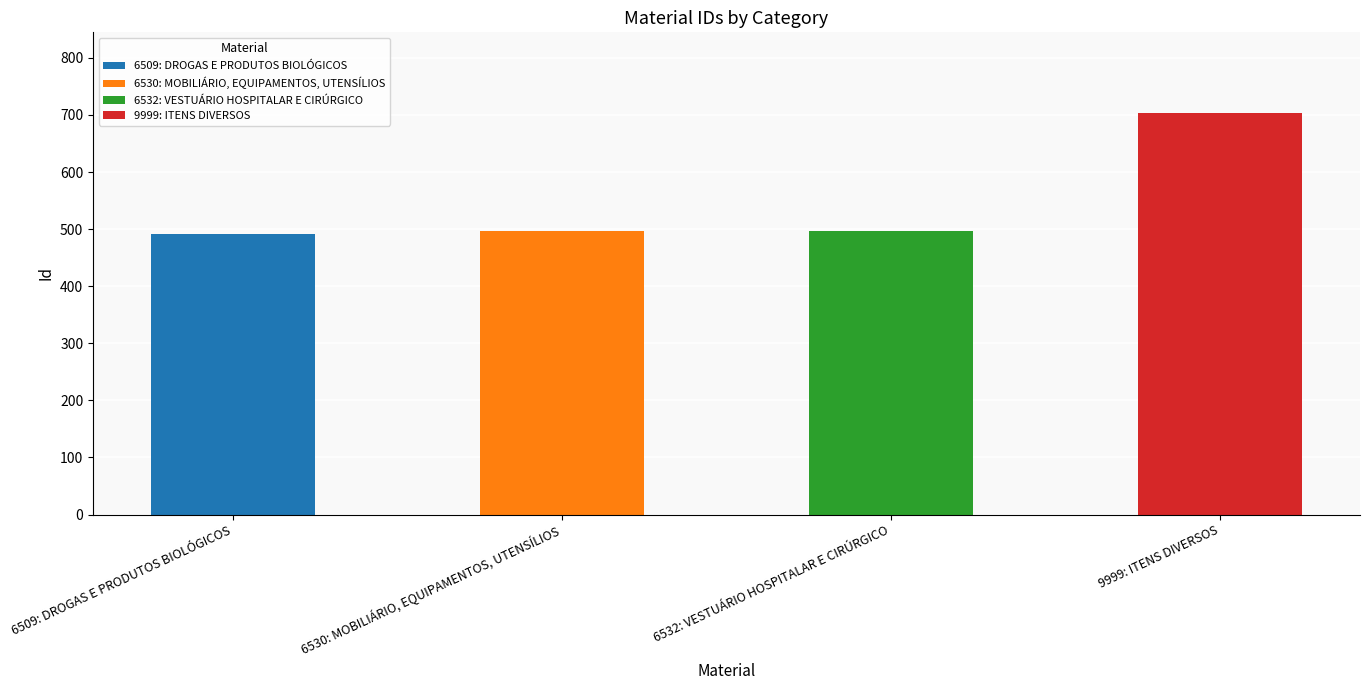

The chart shows a value of 158 at 9999: ITENS DIVERSOS. True or false?

False